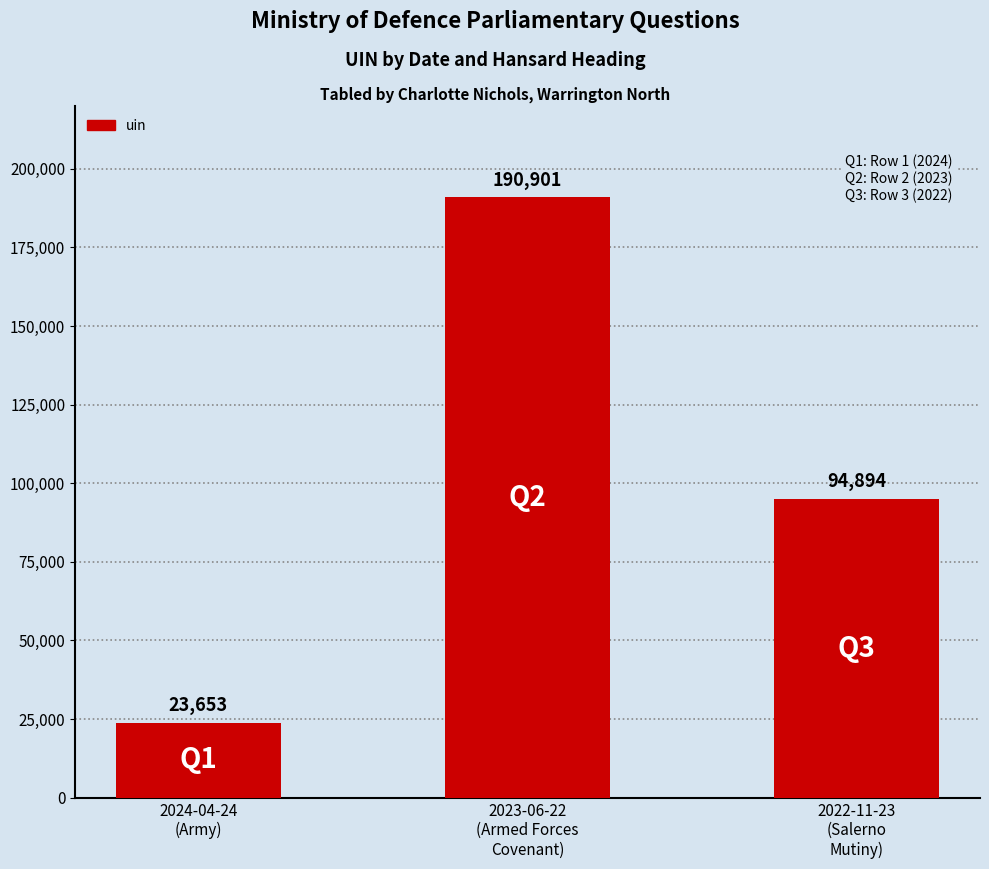

True or false: the data shows 132202 at 2022-11-23
(Salerno
Mutiny).

False